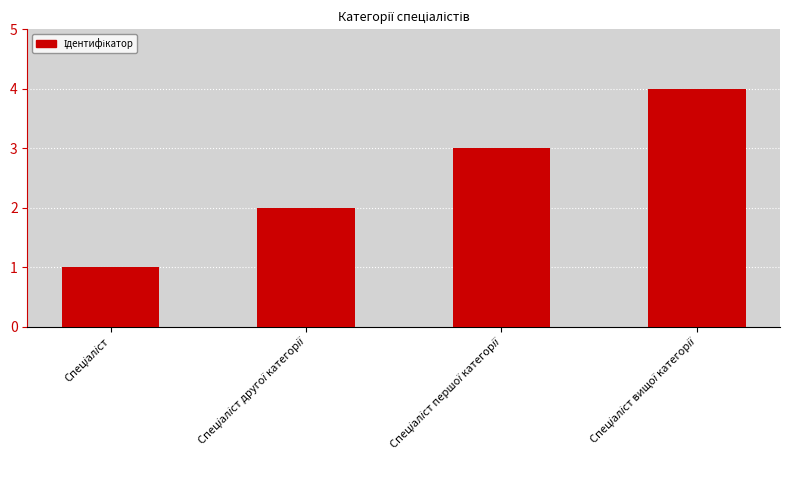

What is the sum of all values?

10